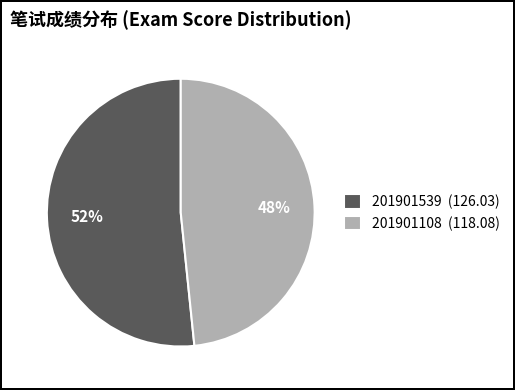

The 201901108 slice represents 41% of the pie. True or false?

False